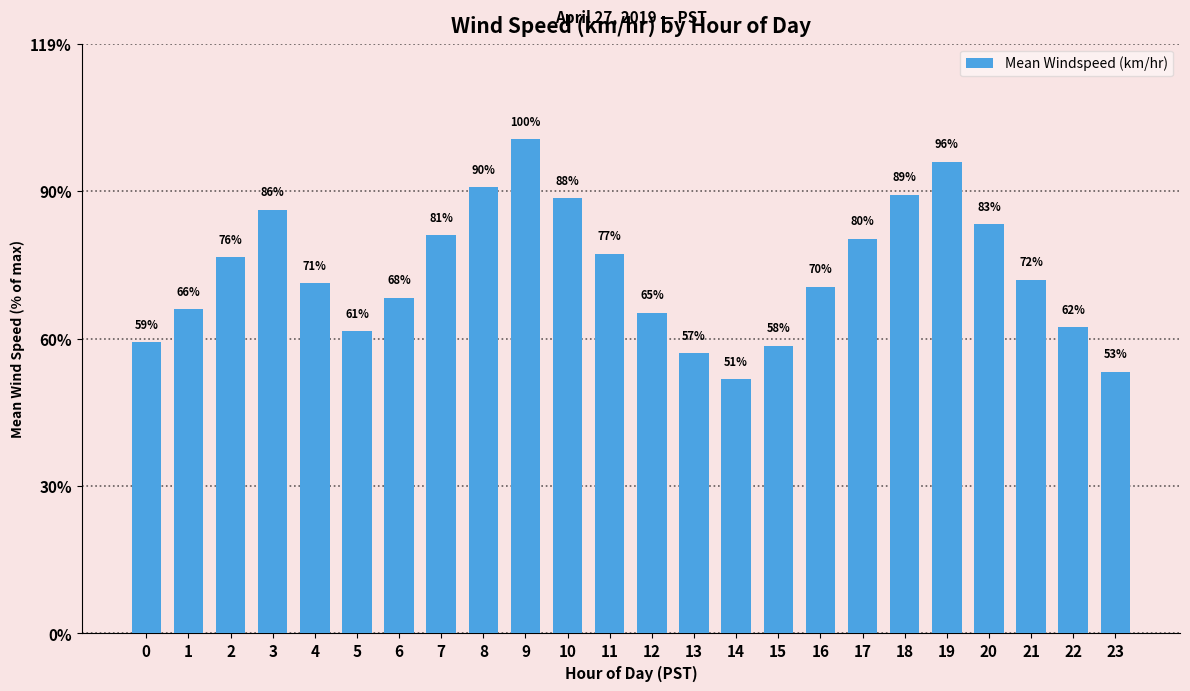

Which has a higher value, 19 or 23?

19